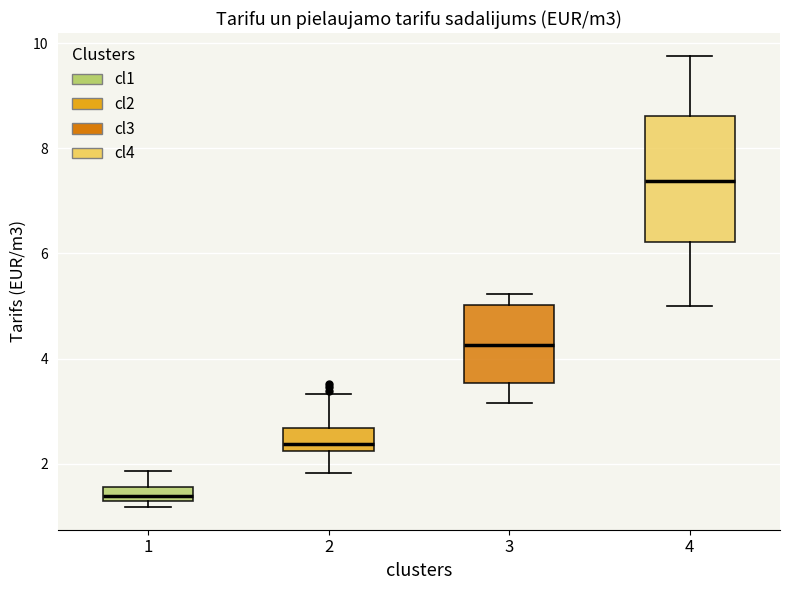

Which box's median line is the lowest?

1